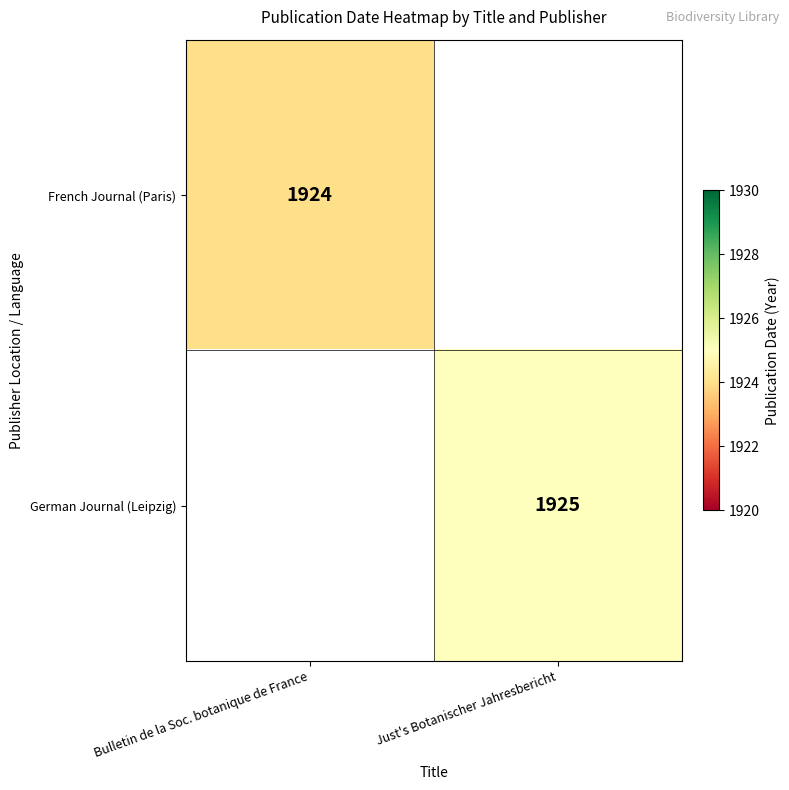

At which category does the chart reach its minimum across all series?

Bulletin de la Soc. botanique de France